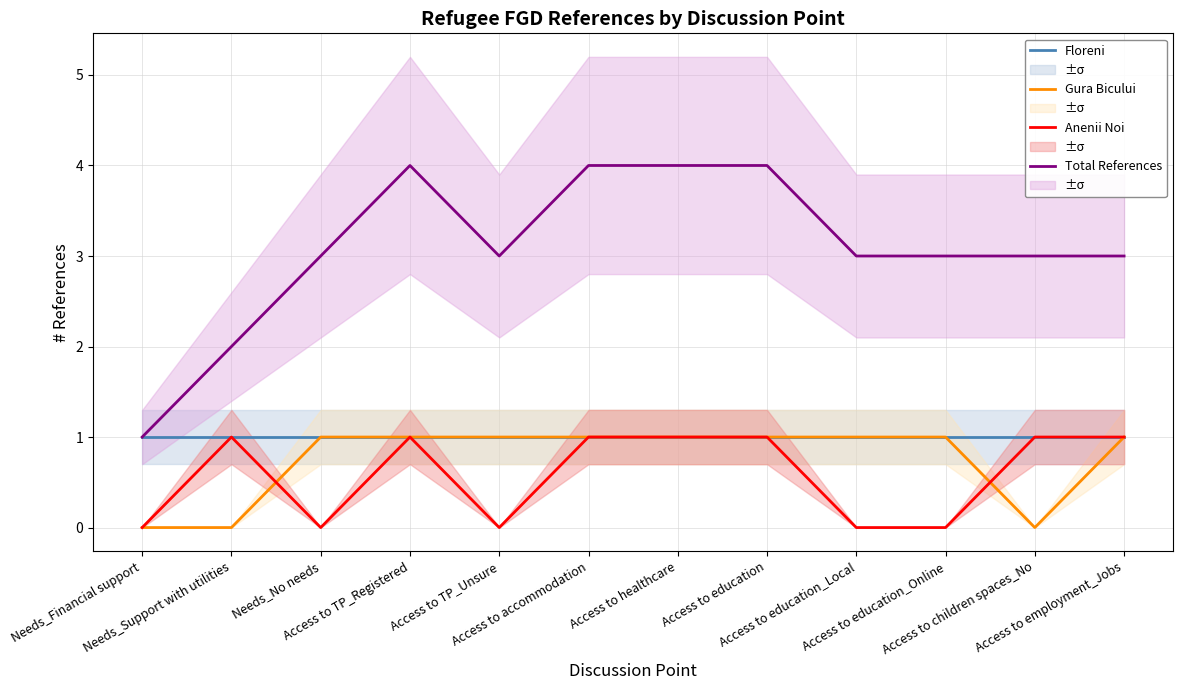

Which category has the highest value across all series?

Access to TP_Registered